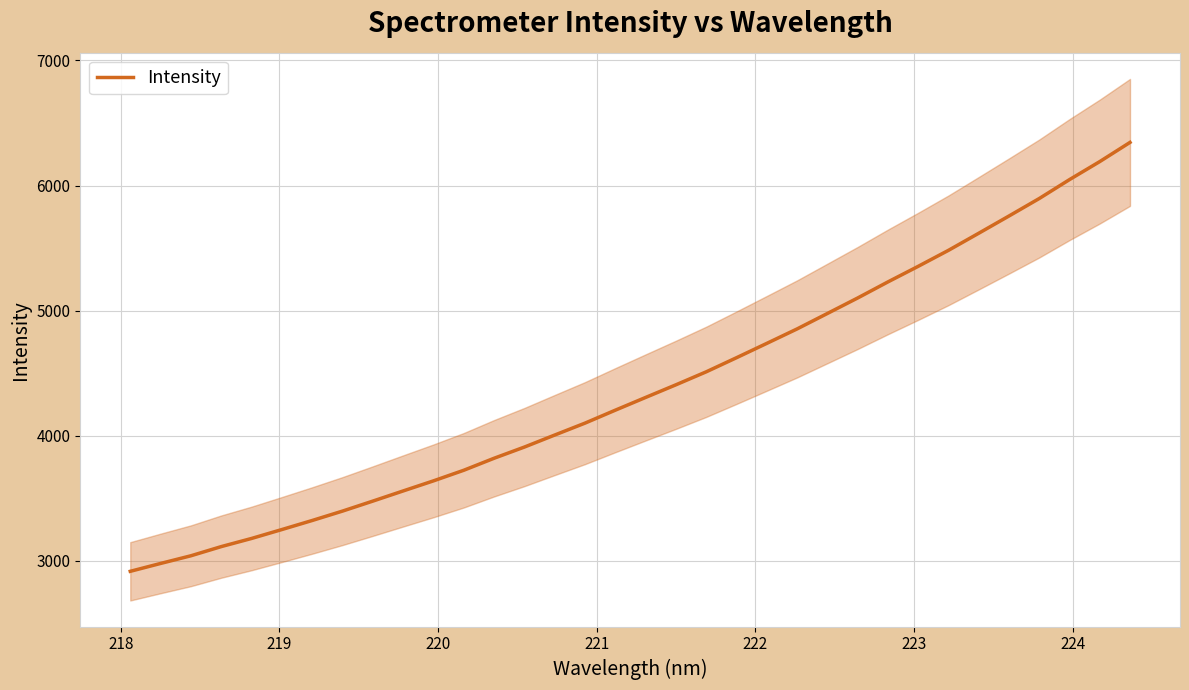

How many lines are shown in the chart?

1